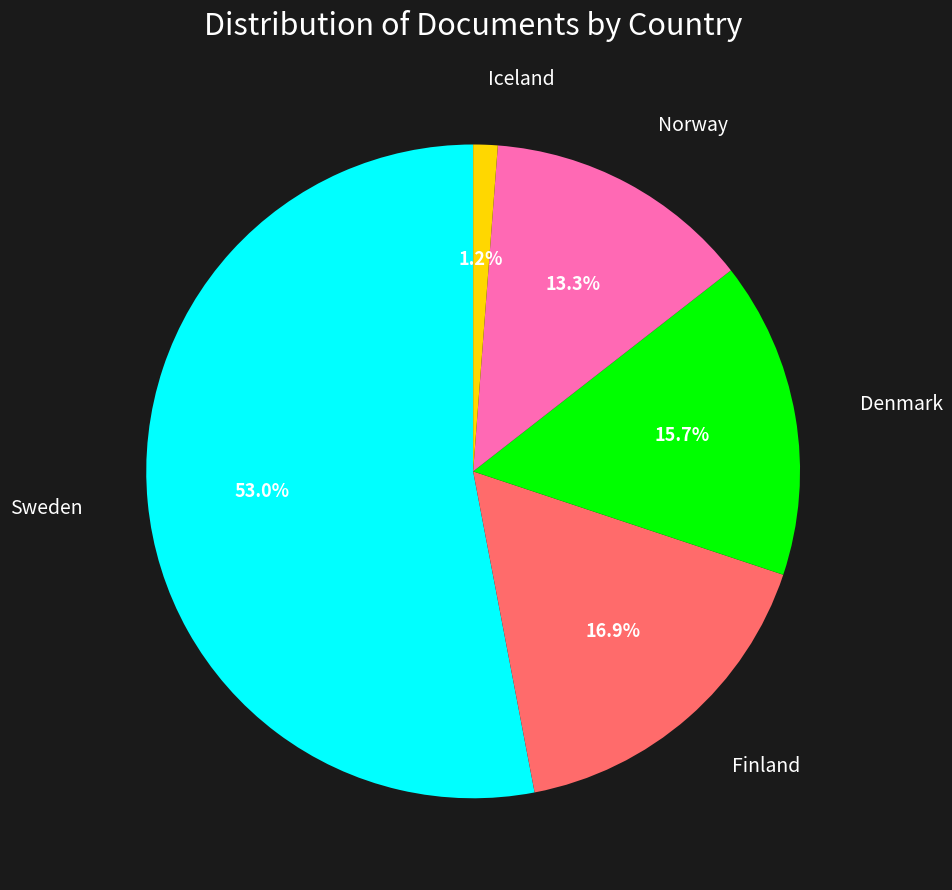

Is there a majority slice in this chart?

Yes